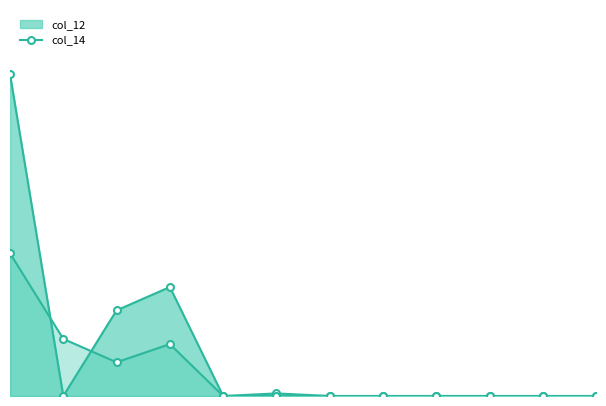

What is the label of the 8th point from the left?

спец. підрозділів